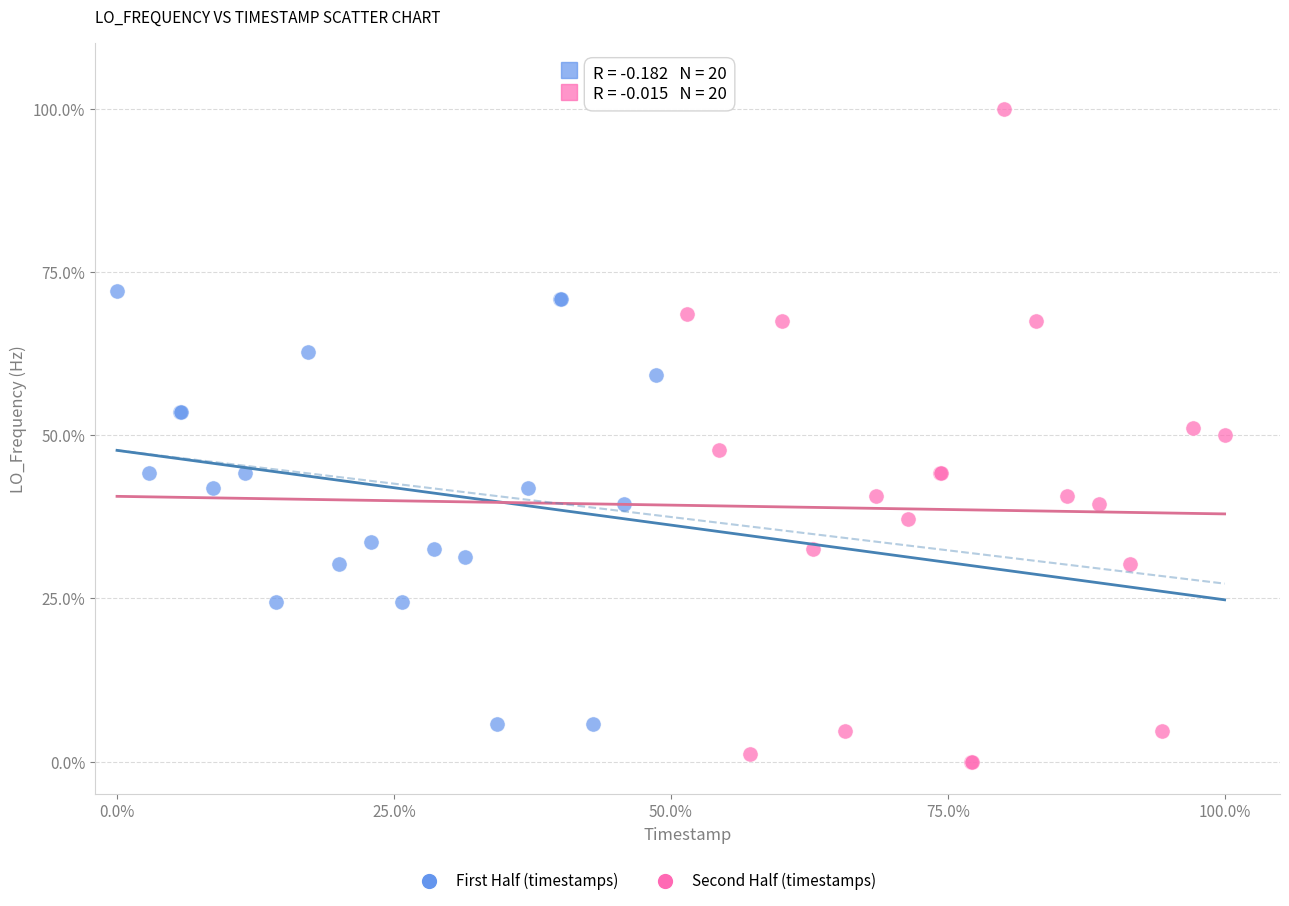

What are all the series names shown in the legend?

First Half (timestamps), Second Half (timestamps)